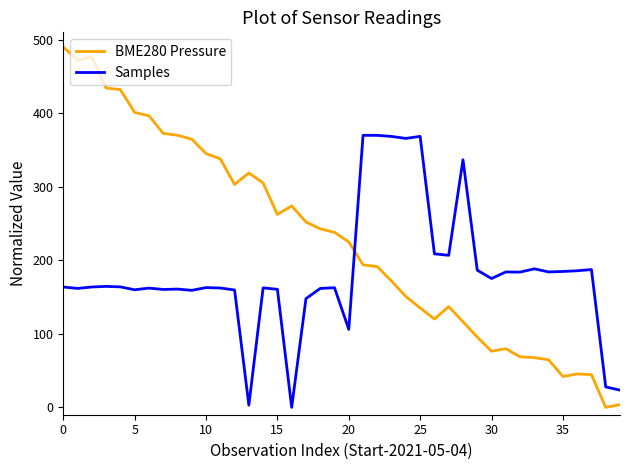

What is the difference between the second highest and second lowest values in the BME280 Pressure series?

472.7